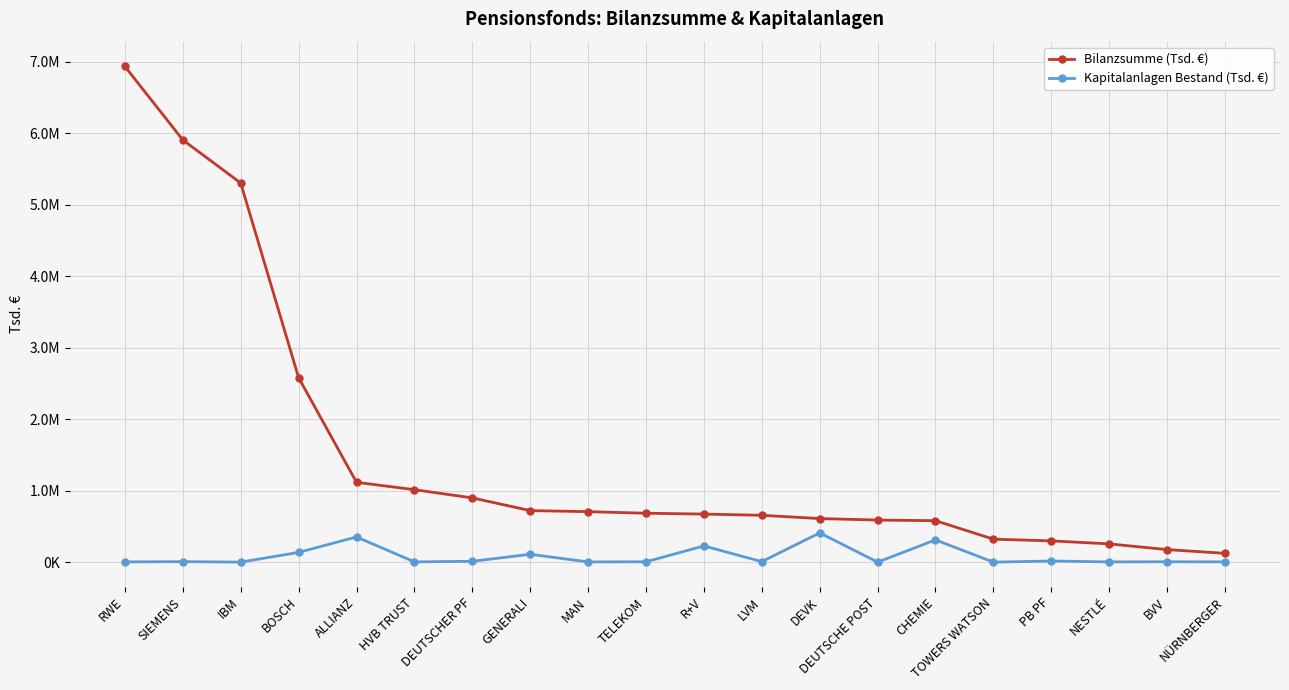

Which category has the highest value in the Bilanzsumme (Tsd. €) series?

RWE